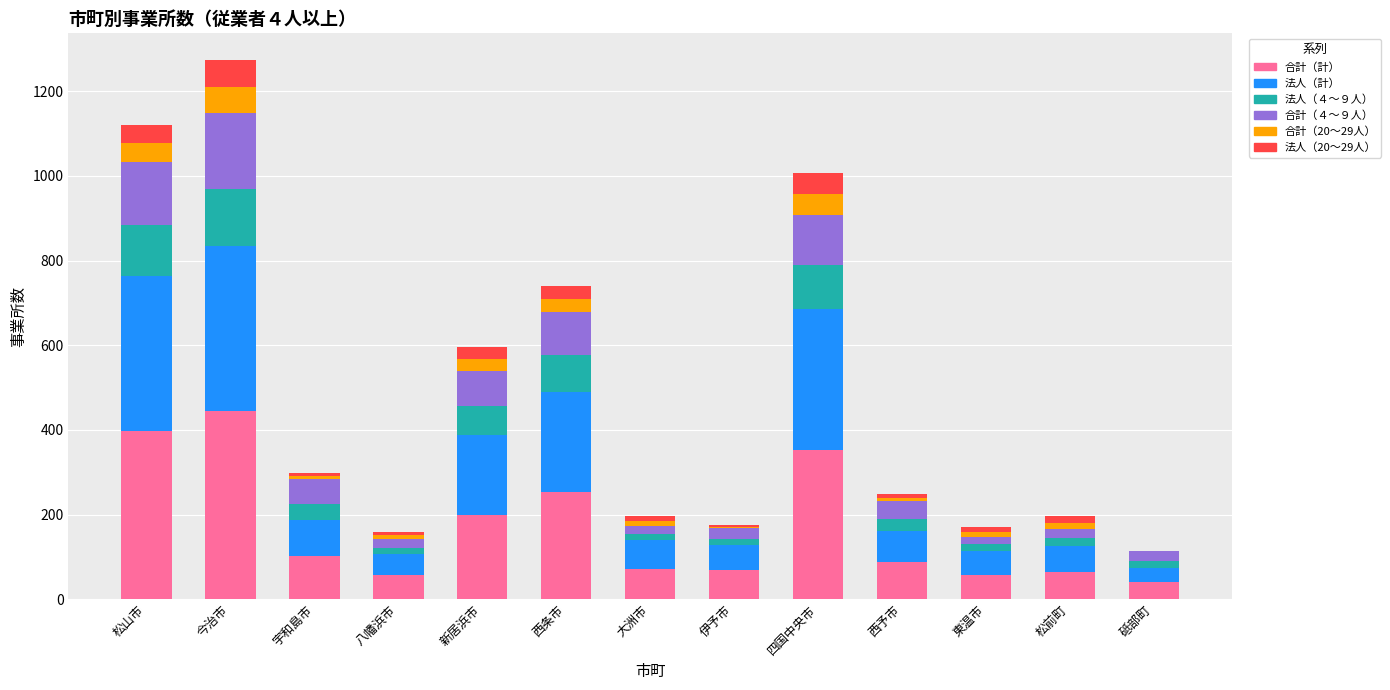

At 松前町, list the series in order from smallest to largest.

合計（20～29人）, 法人（20～29人）, 法人（４～９人）, 合計（４～９人）, 法人（計）, 合計（計）